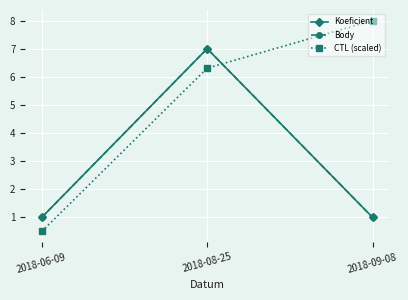

Does the chart display data point markers on the line(s)?

Yes